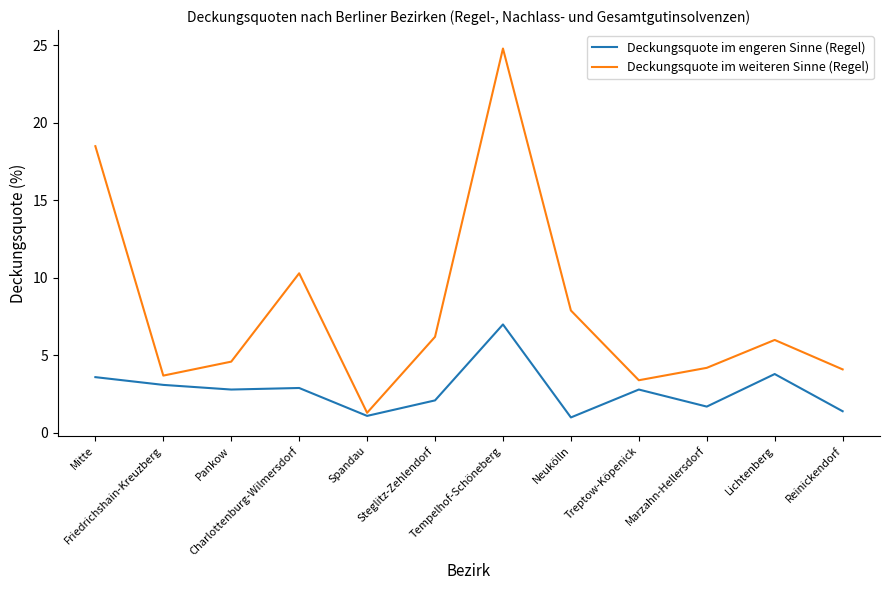

Is the value of Deckungsquote im weiteren Sinne (Regel) at Tempelhof-Schöneberg greater than the value of Deckungsquote im engeren Sinne (Regel) at Pankow?

Yes